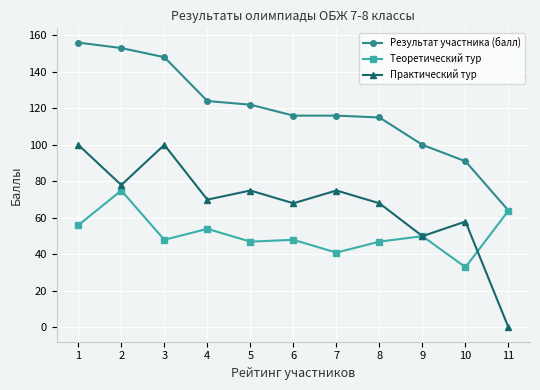

What is the value of the Теоретический тур point at the 6th from the left?

48